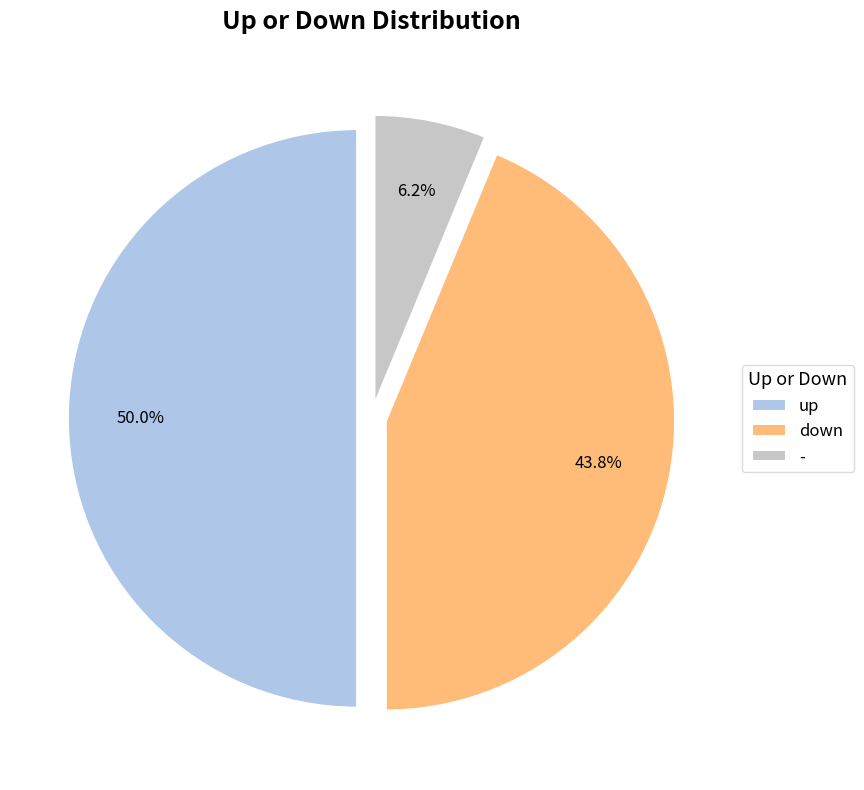

Does - represent more than half of the total?

No